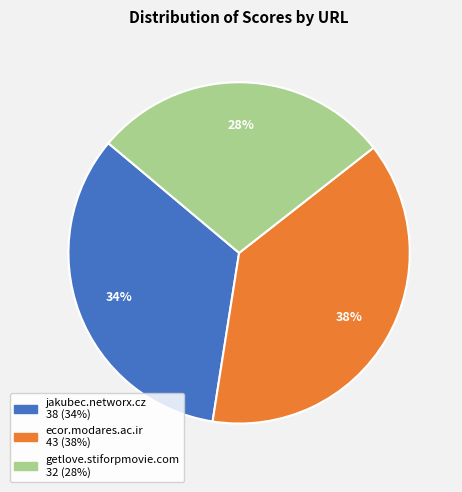

Combined, do getlove.stiforpmovie.com and jakubec.networx.cz account for over 50%?

Yes